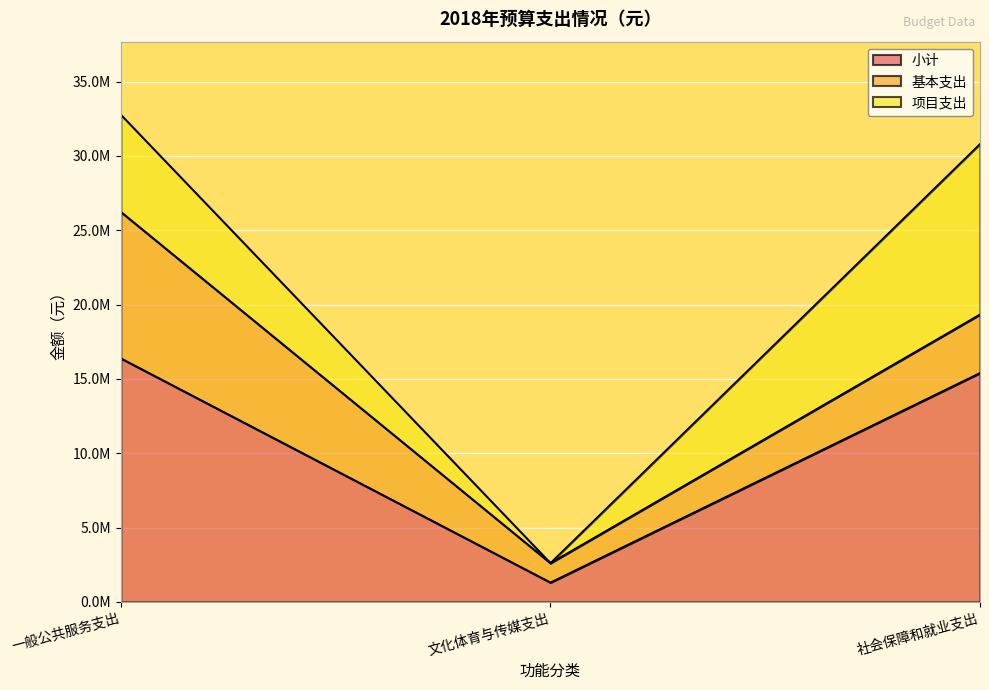

Which series changed the most between 一般公共服务支出 and 文化体育与传媒支出?

小计